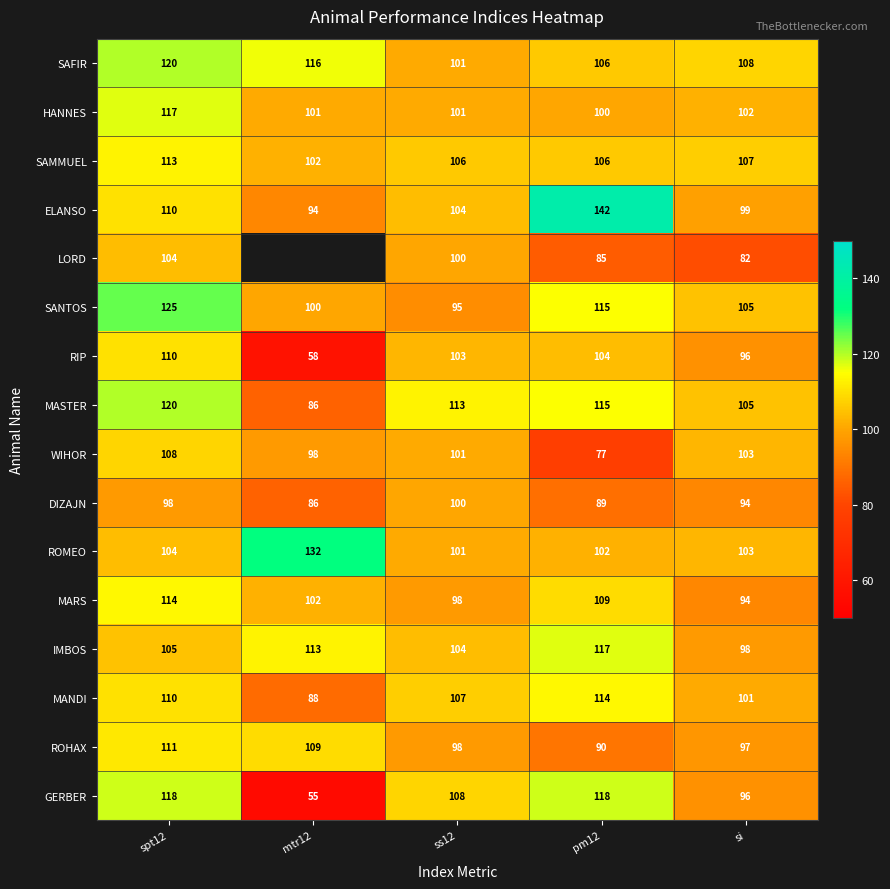

At which category is the sum across all series the highest?

spt12